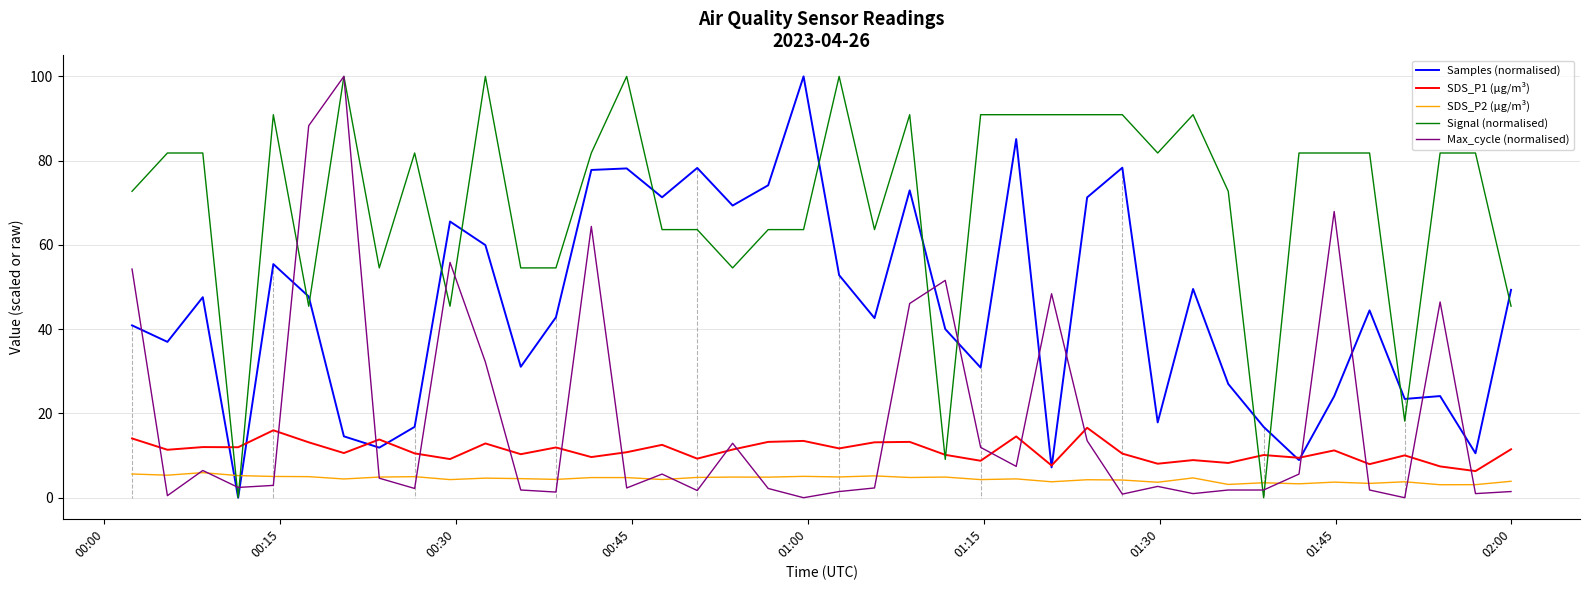

Which series has the largest total across all categories?

Signal (normalised)